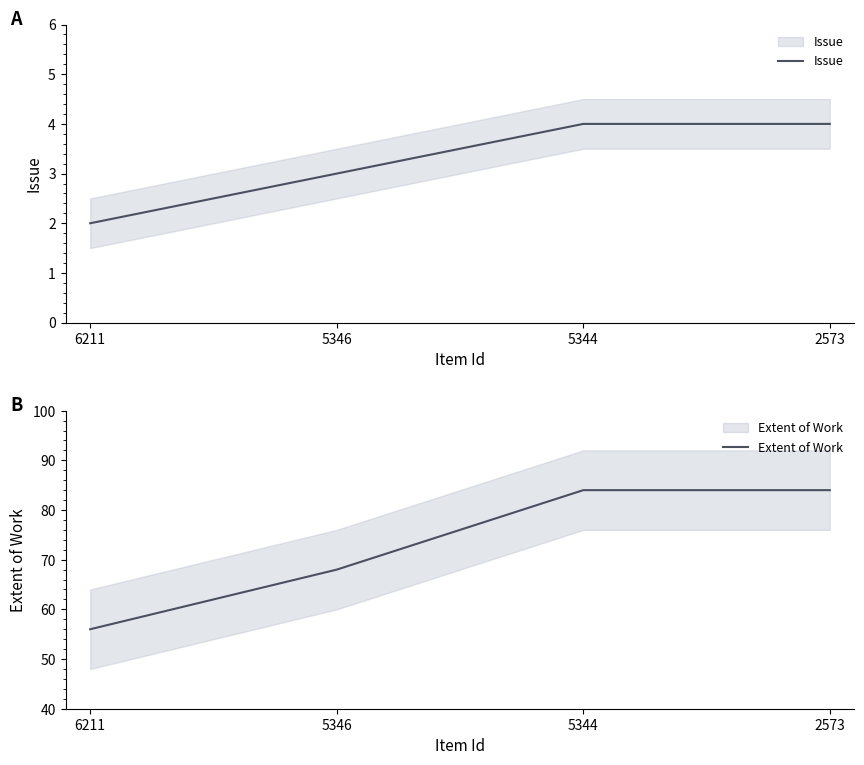

Is it true that Extent of Work equals 68 at 5346?

True